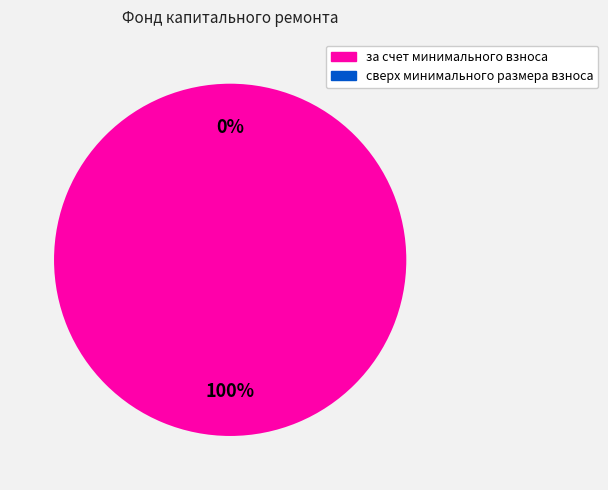

How many slices are in this pie chart?

2